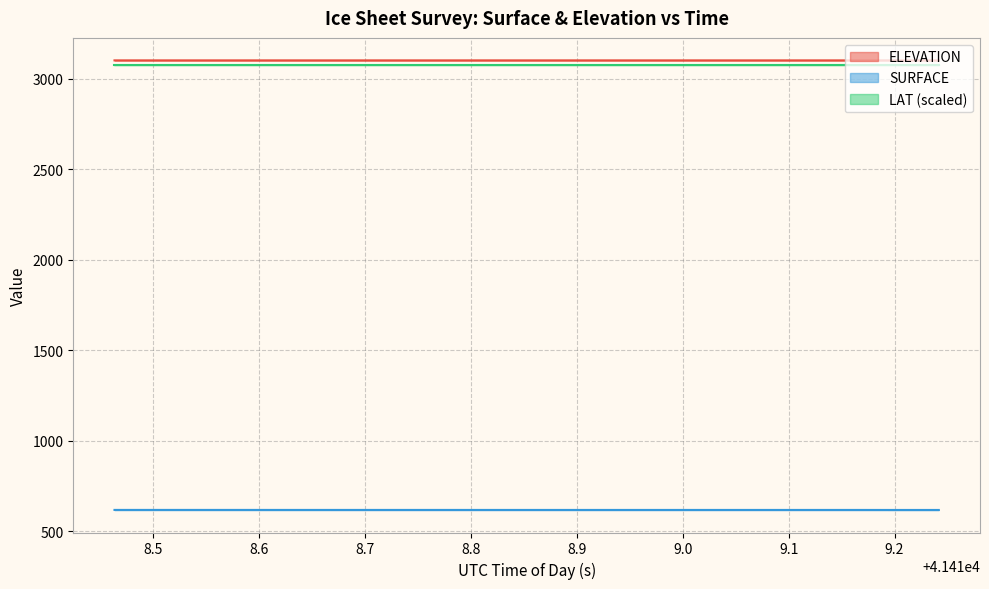

What is the highest value of the ELEVATION series?

3102.8